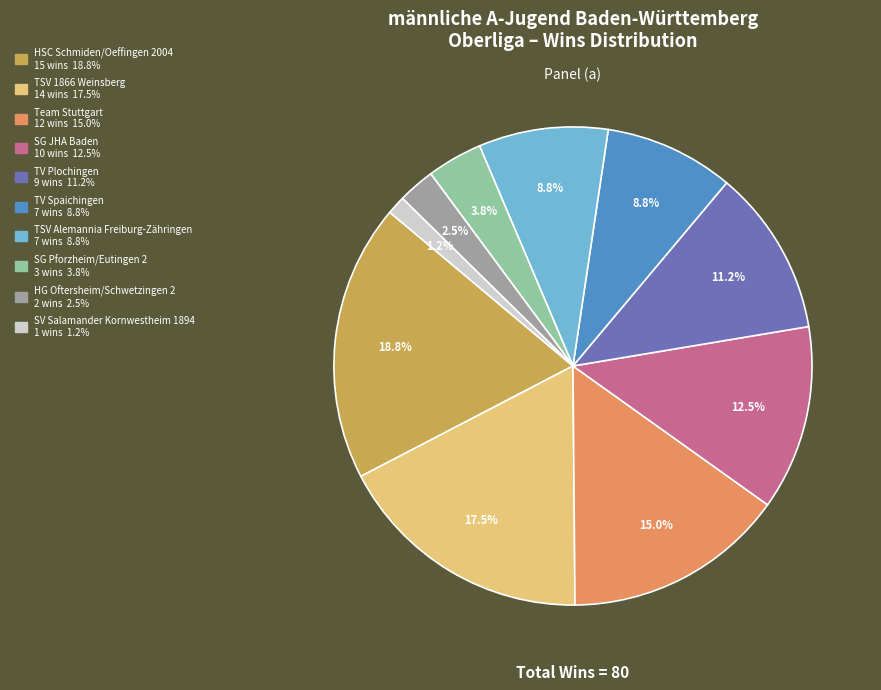

Count the number of slices in the pie.

10